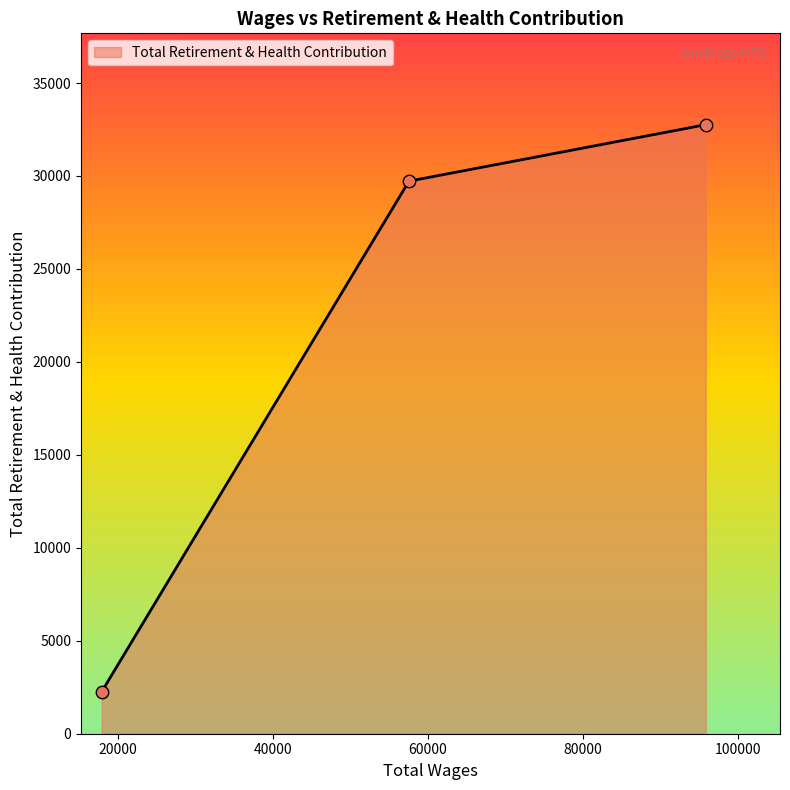

What is the greatest value displayed?

32759